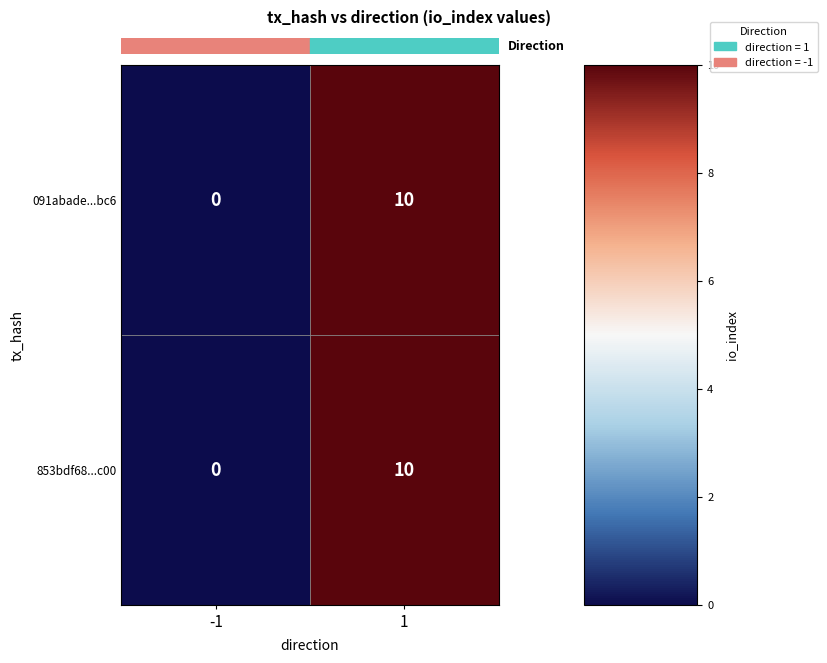

How many positive values does the 091abade...bc6 series have?

1